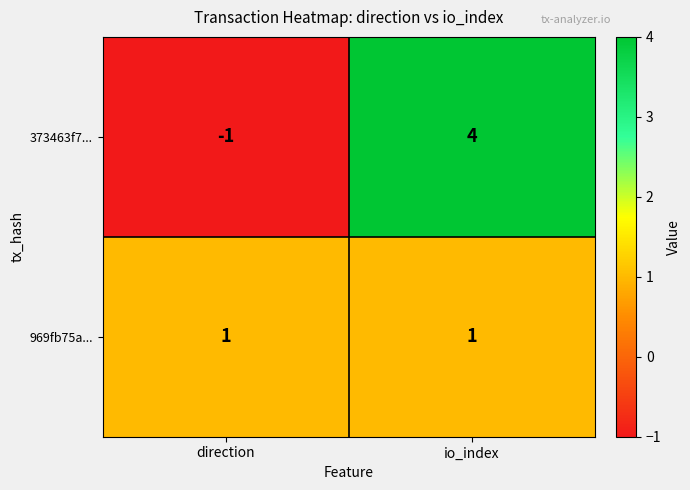

The value of 969fb75a... at direction is 1. True or false?

True